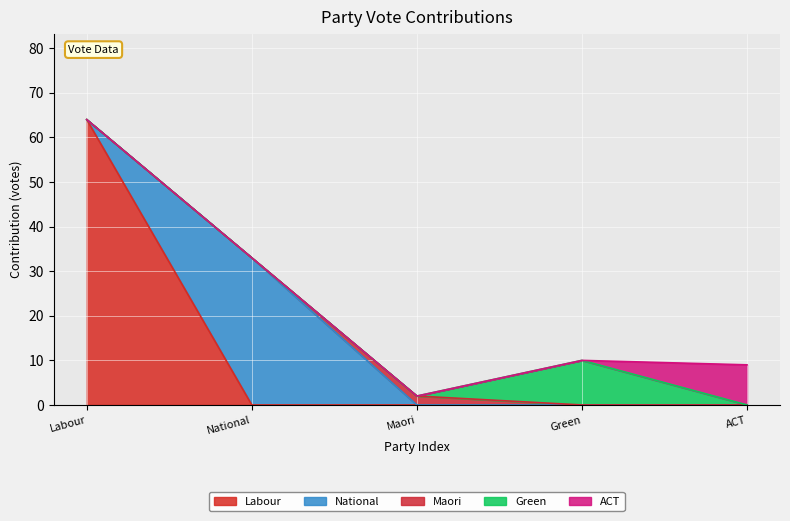

Where is National nearest to the value 16?

Labour